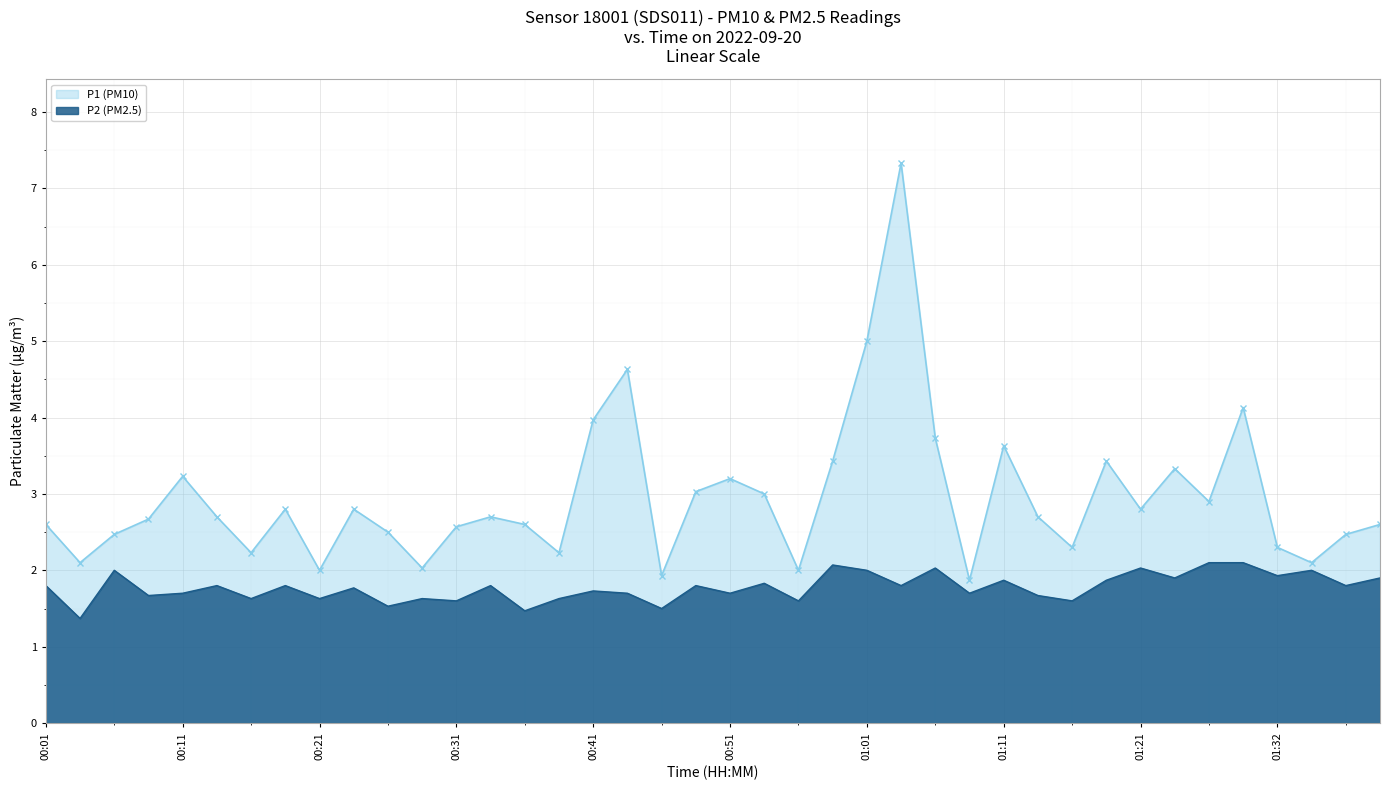

What position from the right is 00:31?

28